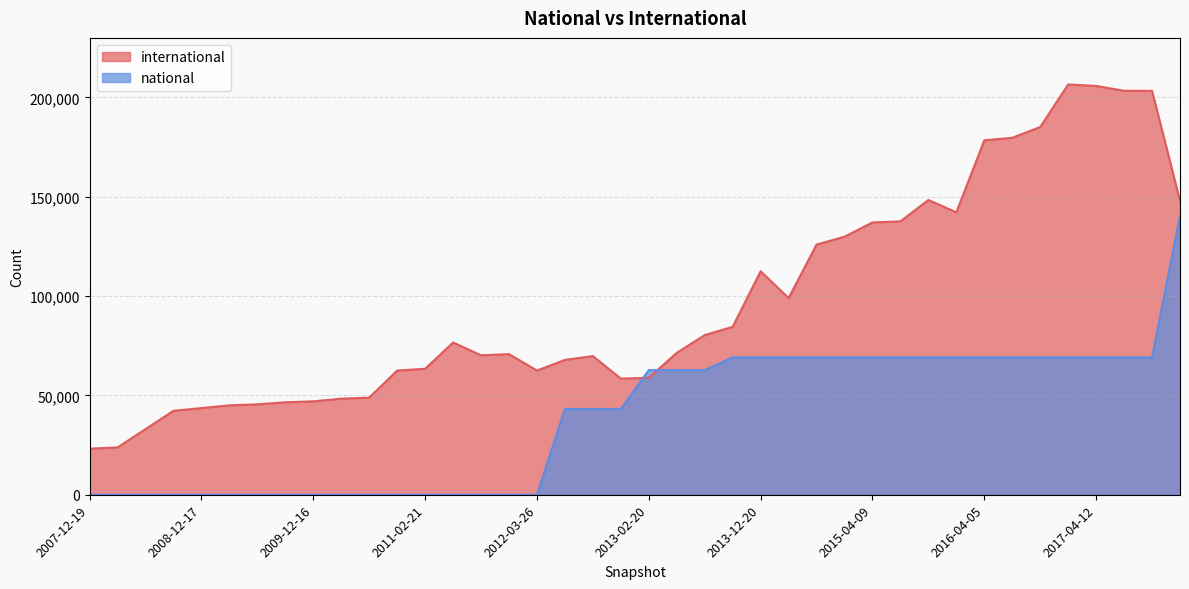

Is it true that national equals 120083 at 2016-07-04?

False